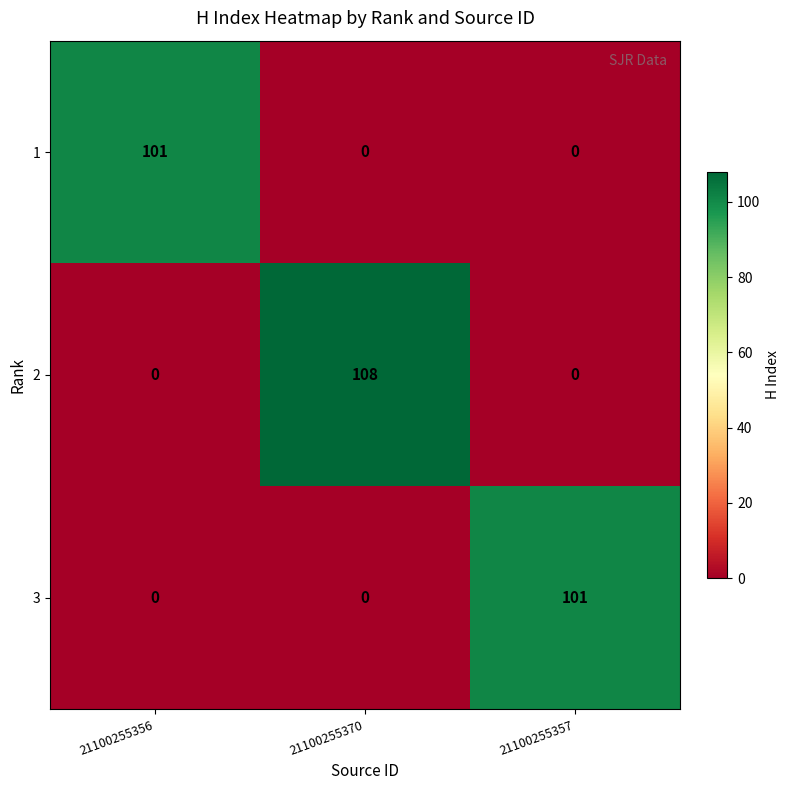

The value of 3 at 21100255370 is -31. True or false?

False